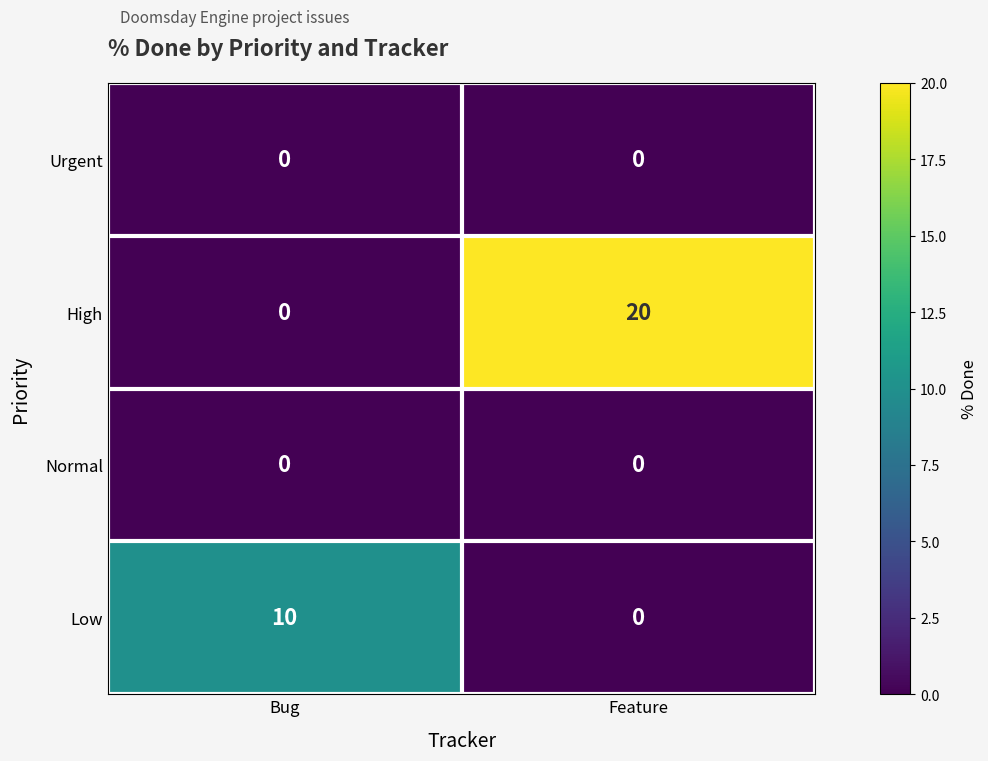

The High series shows 34 at Feature. True or false?

False